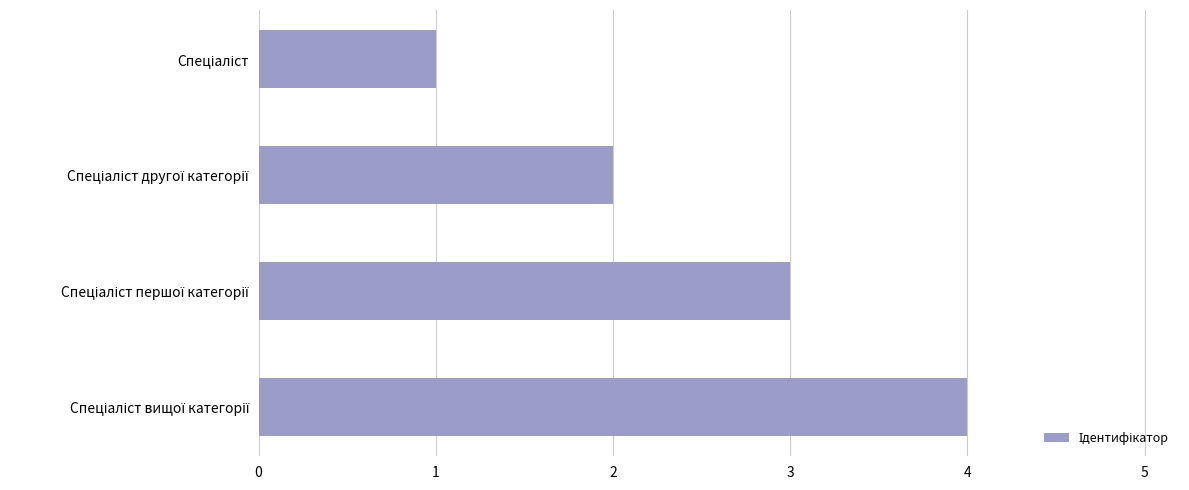

What is the difference between the maximum and minimum values?

3